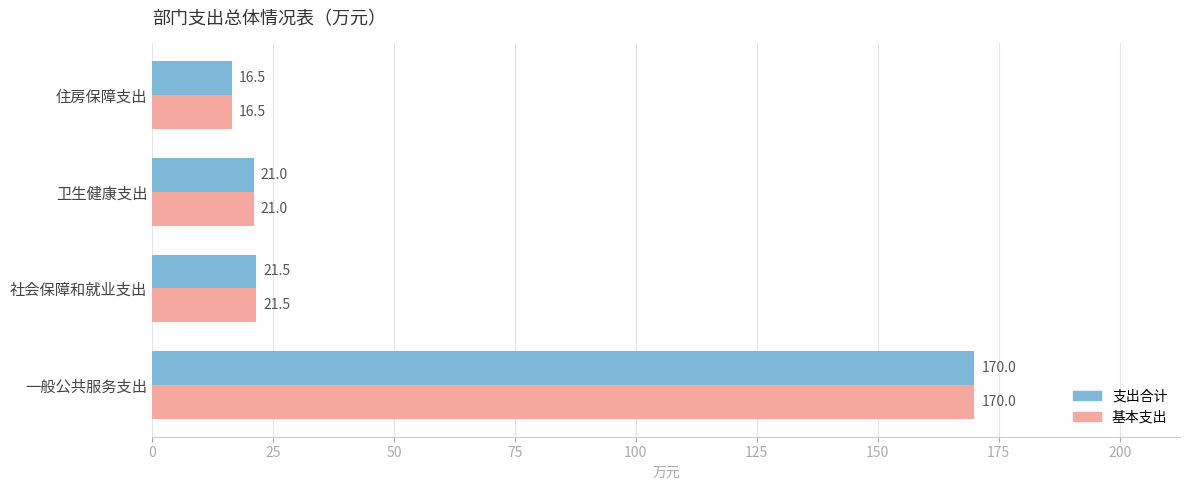

Count the number of categories in the chart.

4